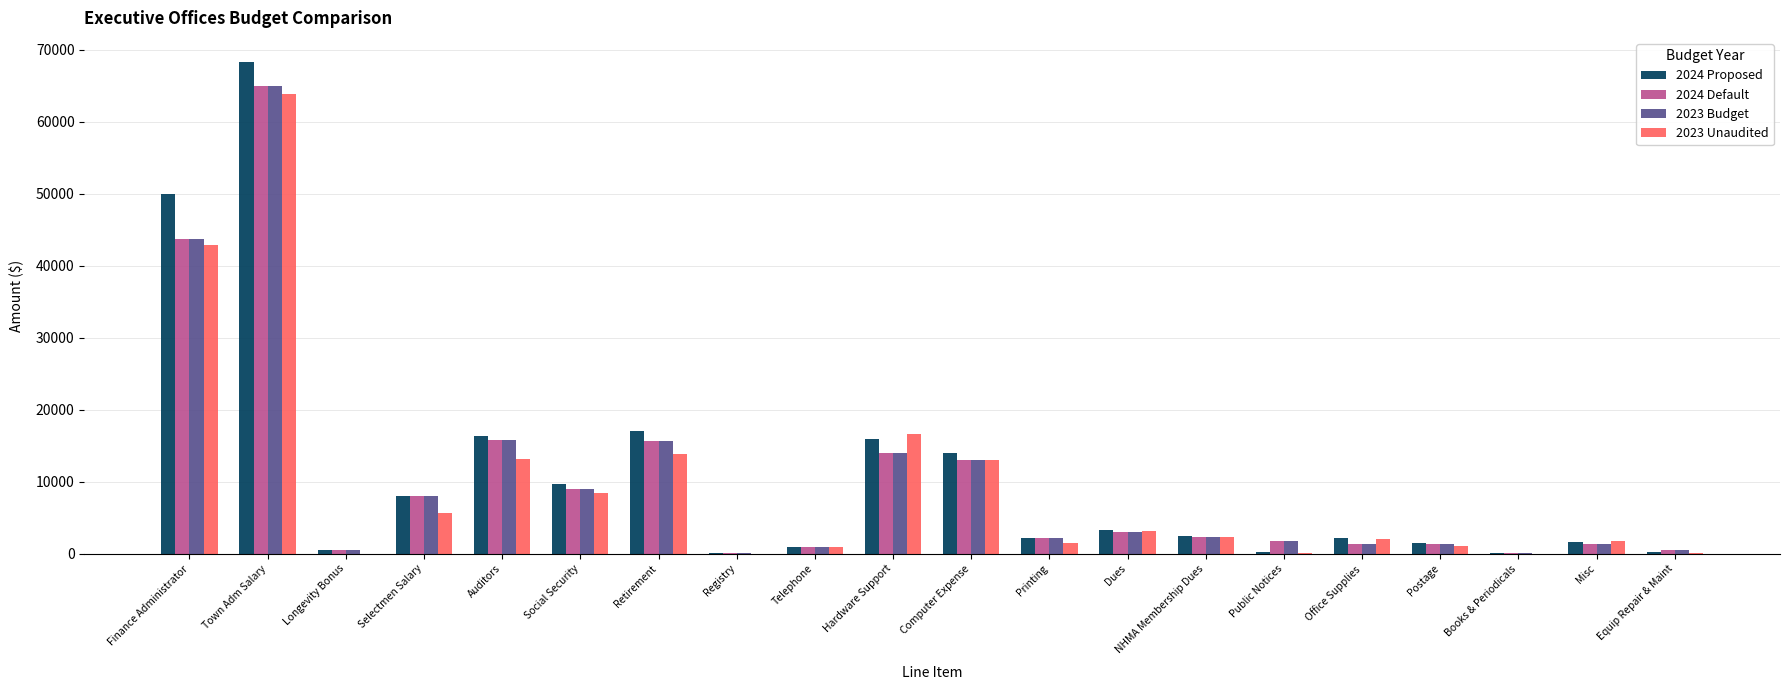

At which label is 2024 Default closest to 32550?

Finance Administrator